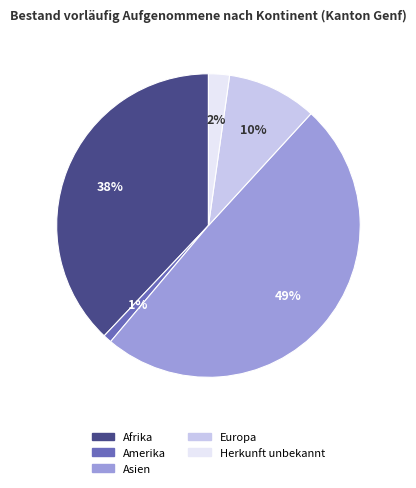

The Asien slice represents 49% of the pie. True or false?

True